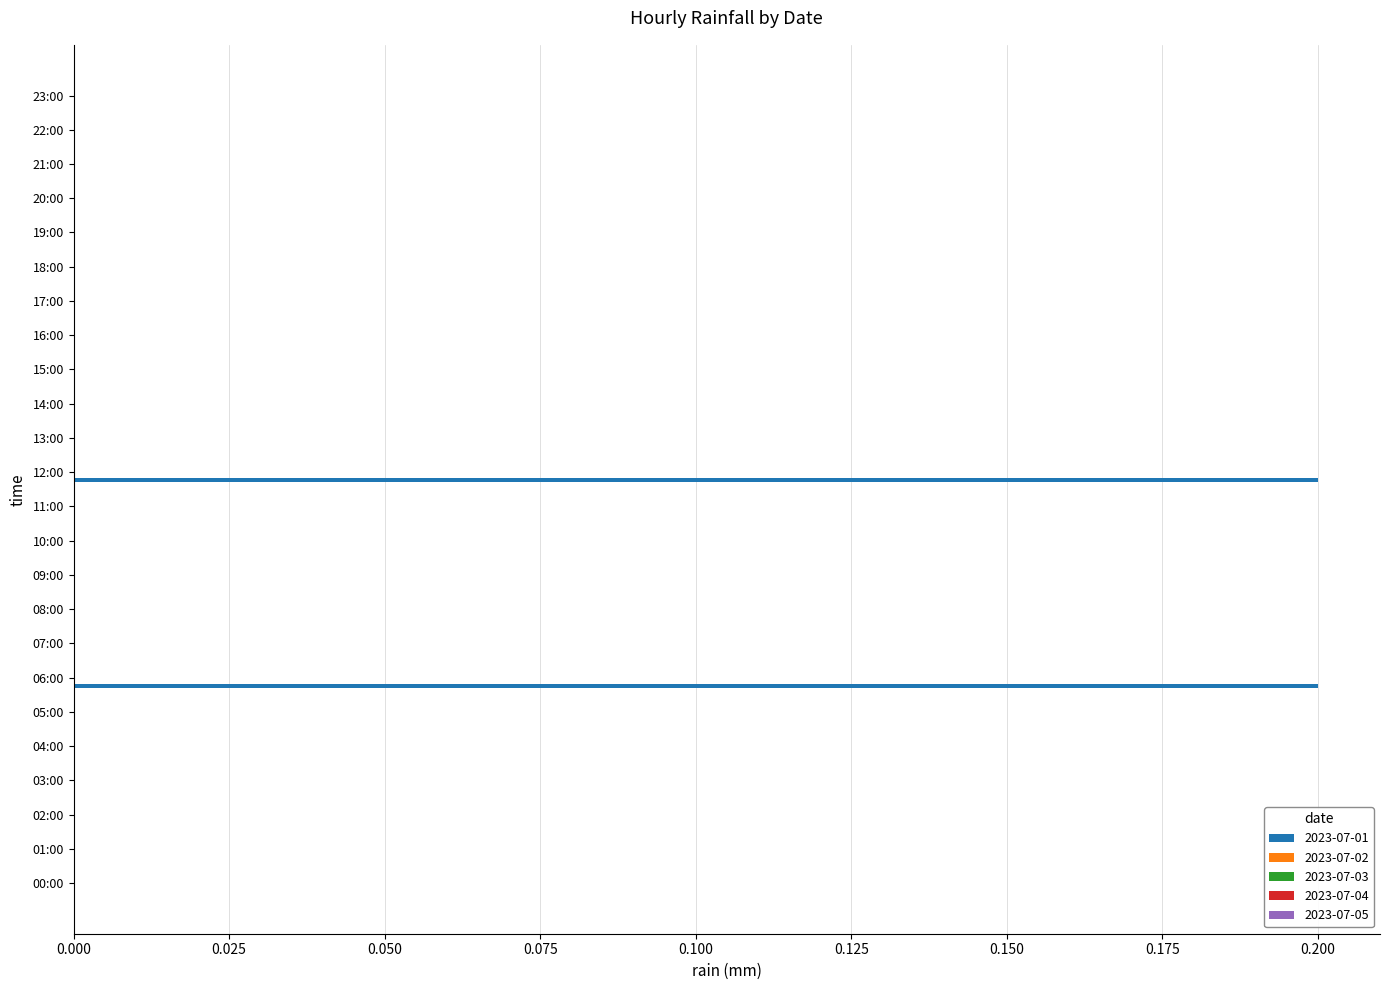

True or false: the data shows 0.0 at 14:00.

True